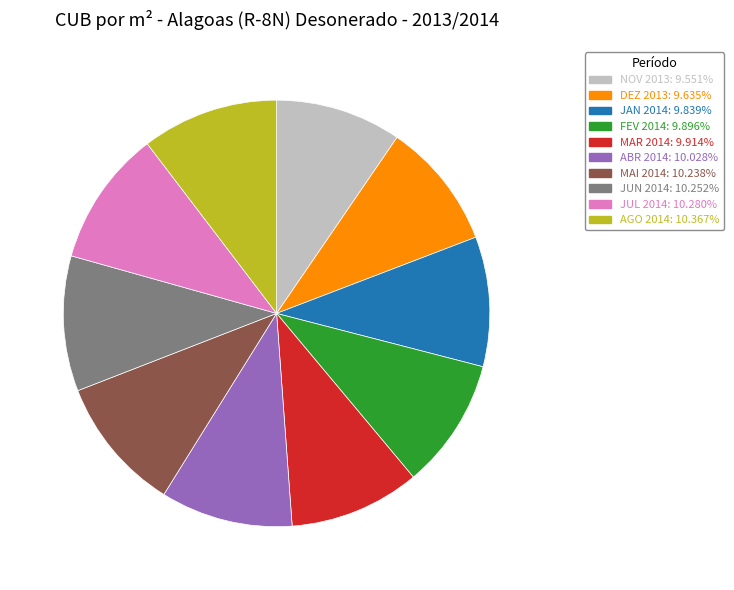

Is the sum of DEZ 2013 and JUN 2014 greater than half?

No